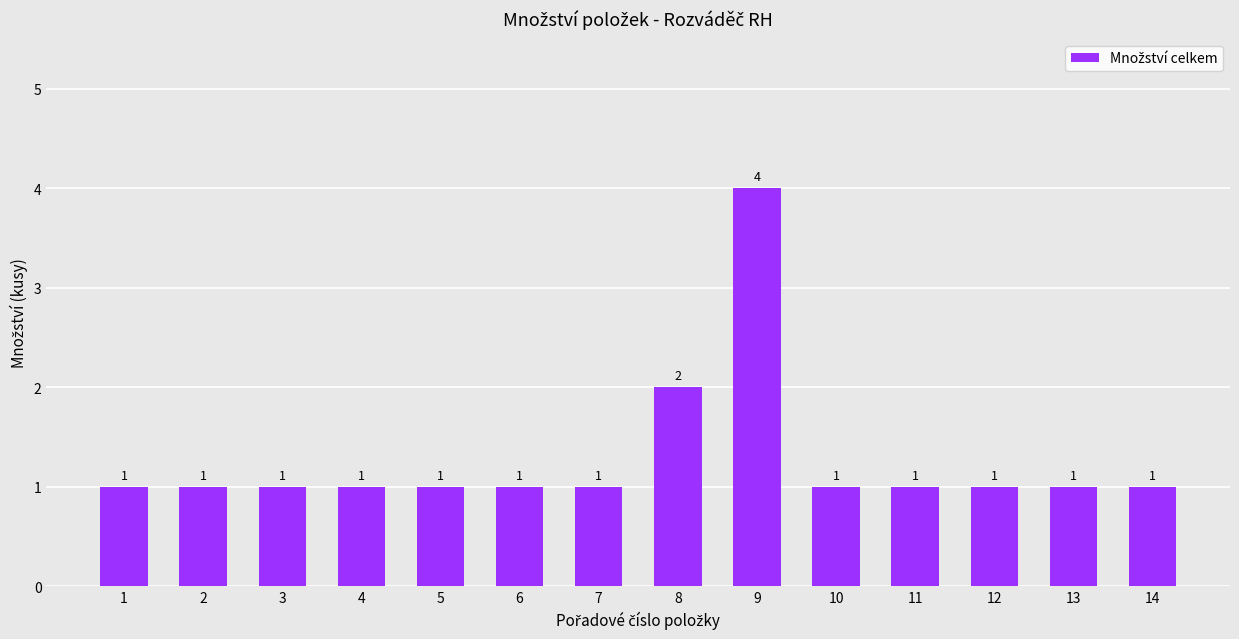

How many values are between 1 and 2?

13